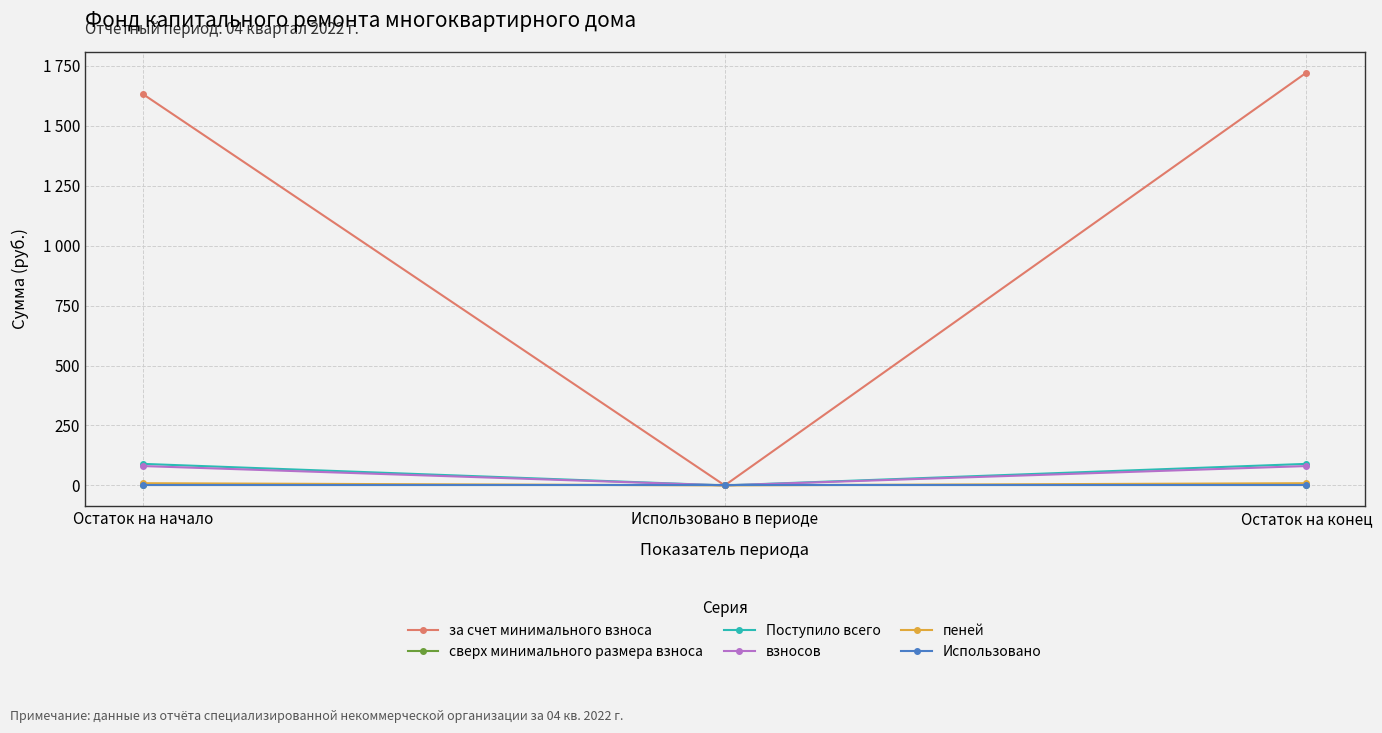

List the series in order of their peak value, lowest first.

сверх минимального размера взноса, Использовано, пеней, взносов, Поступило всего, за счет минимального взноса